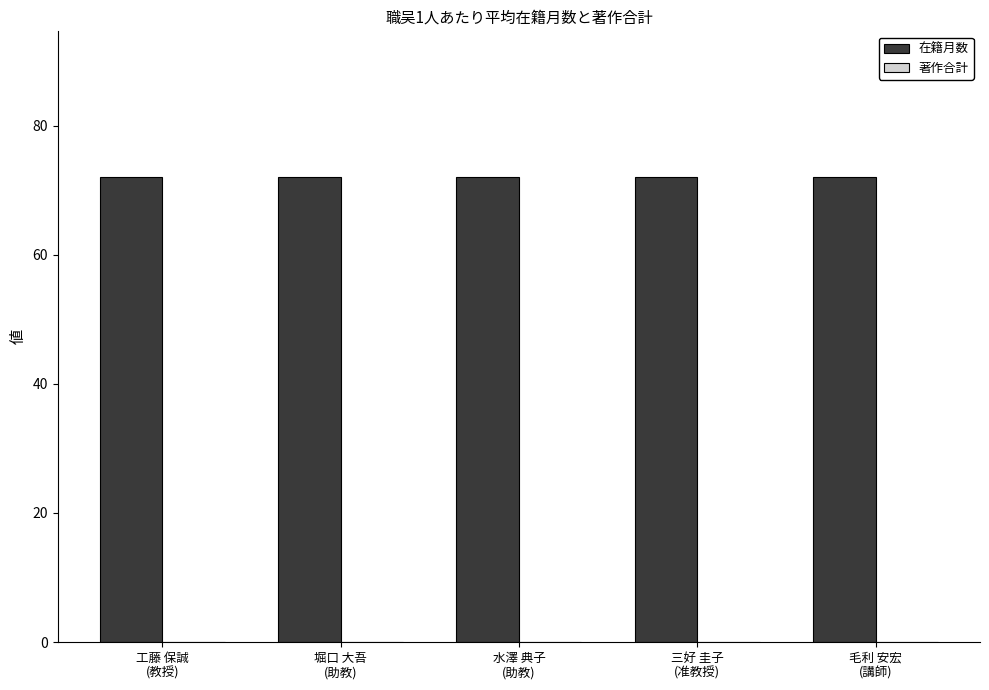

Is the value of 著作合計 at 水澤 典子
(助教) greater than the value of 在籍月数 at 堀口 大吾
(助教)?

No